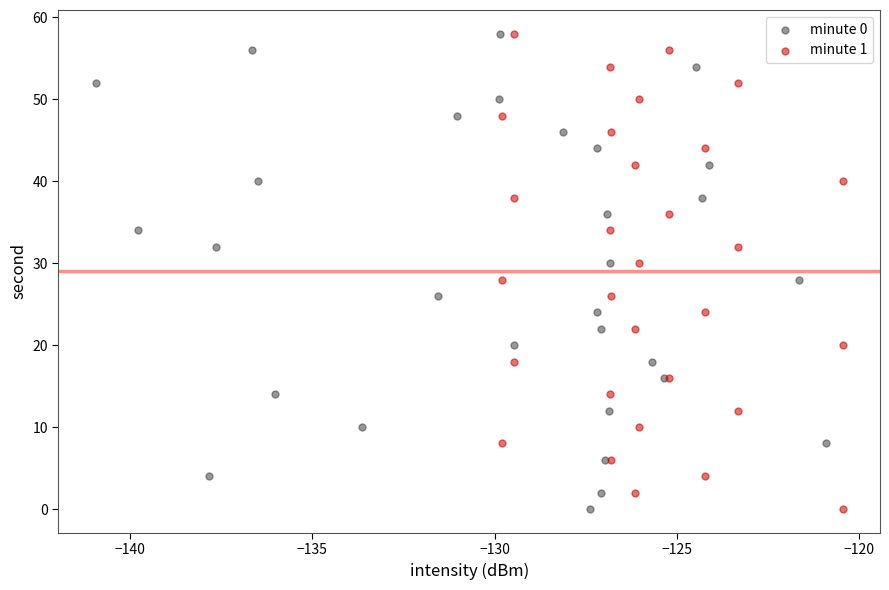

What are all the series names shown in the legend?

minute 0, minute 1